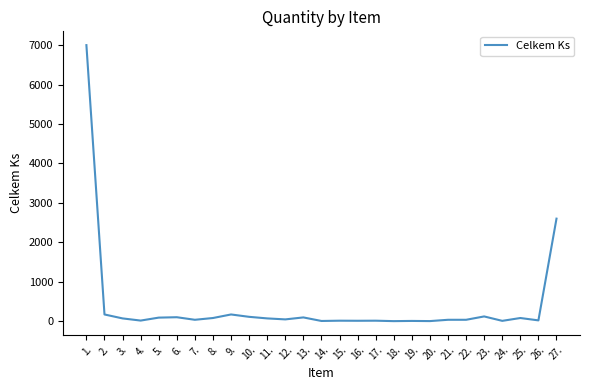

What is the maximum value shown in the chart?

7000